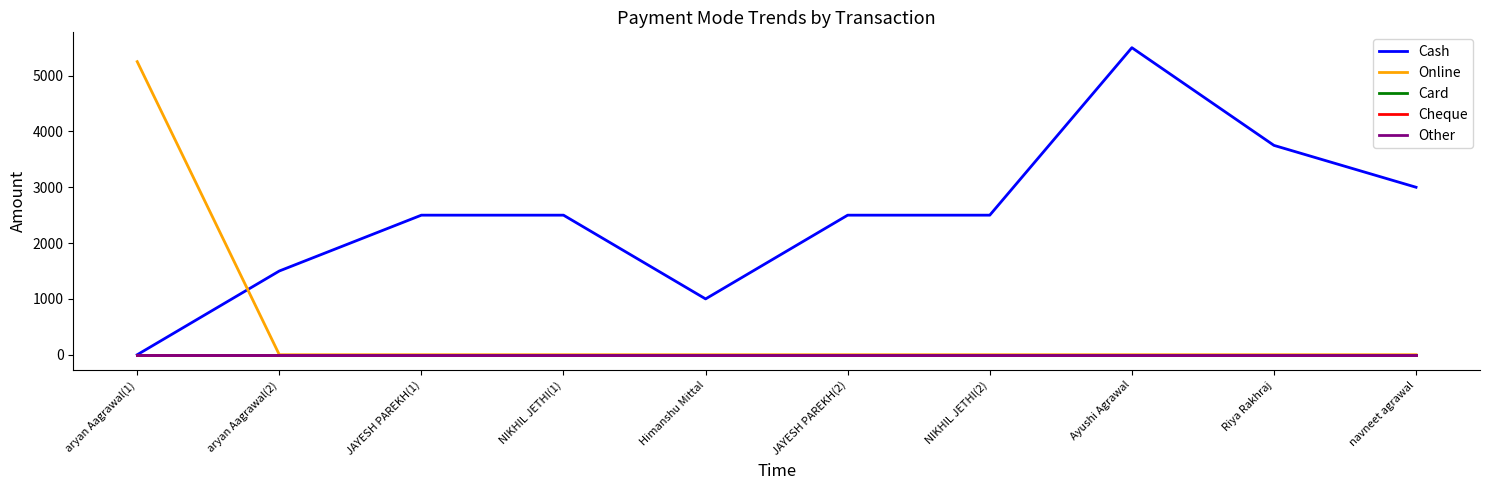

Does the chart have visible grid lines?

No